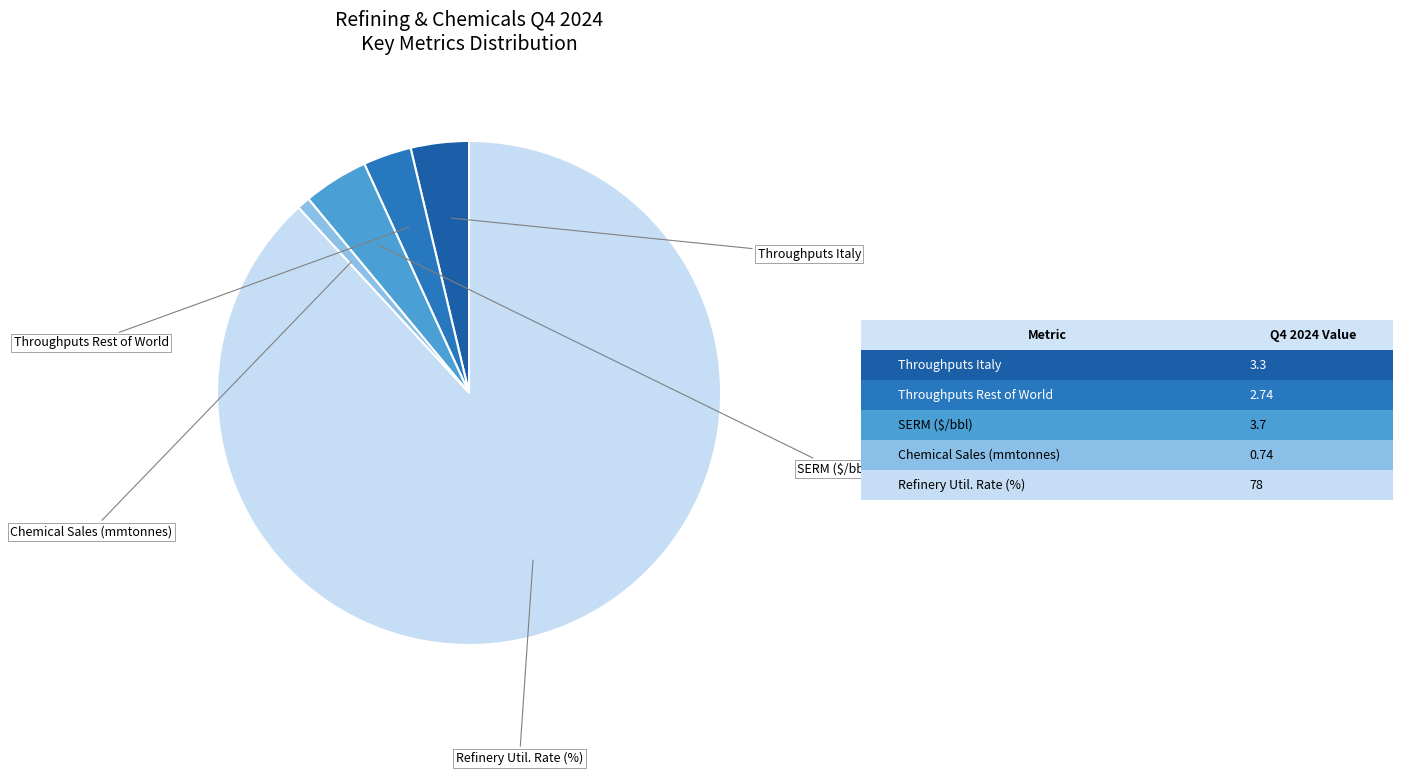

How many slices are in this pie chart?

5